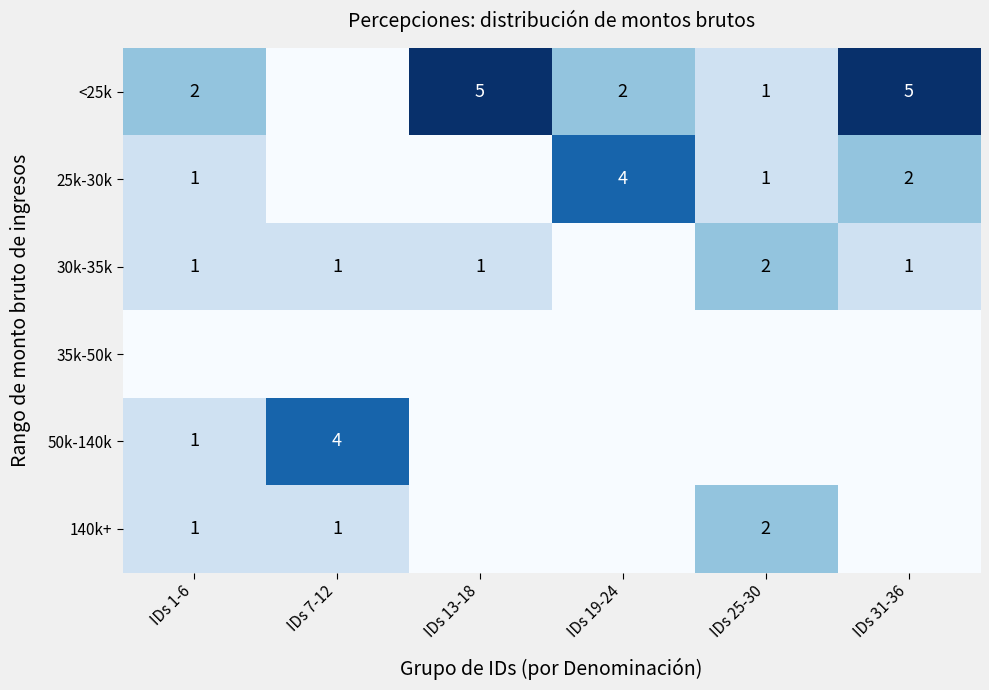

The 25k-30k series shows 1 at IDs 1-6. True or false?

True